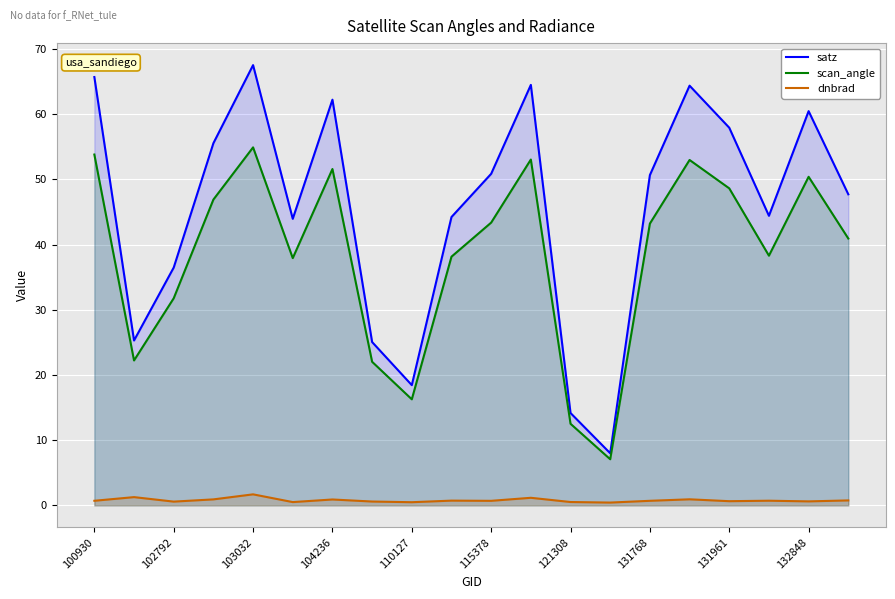

What is the total value across all series at 19?

89.4